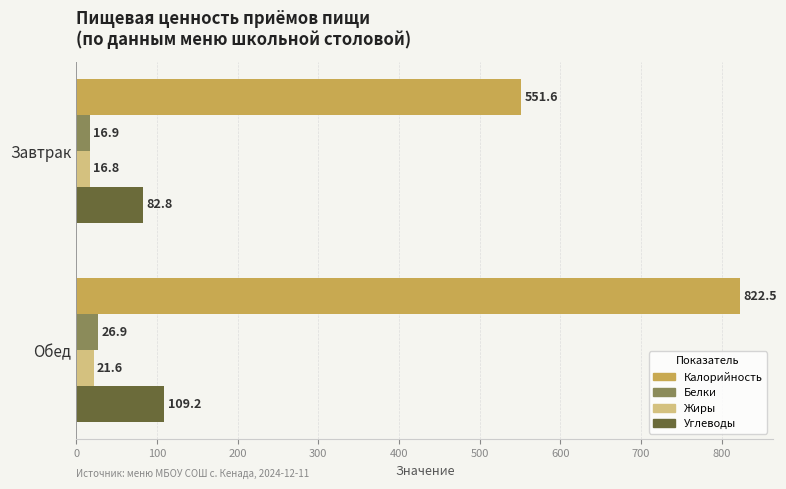

True or false: Белки has a value of 26.9 at Обед.

True